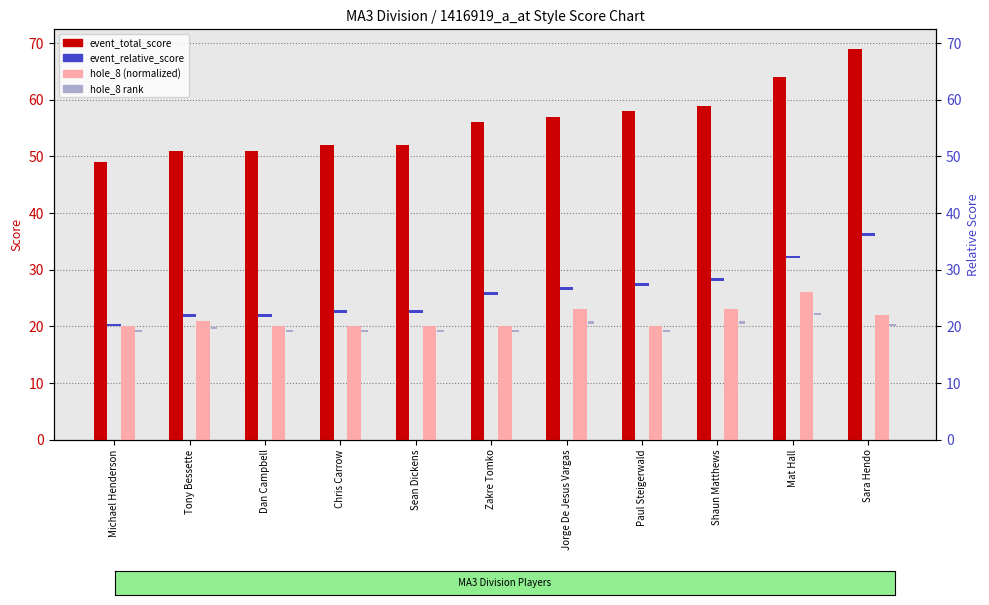

Between Tony Bessette and Dan Campbell, which is larger?

Tony Bessette